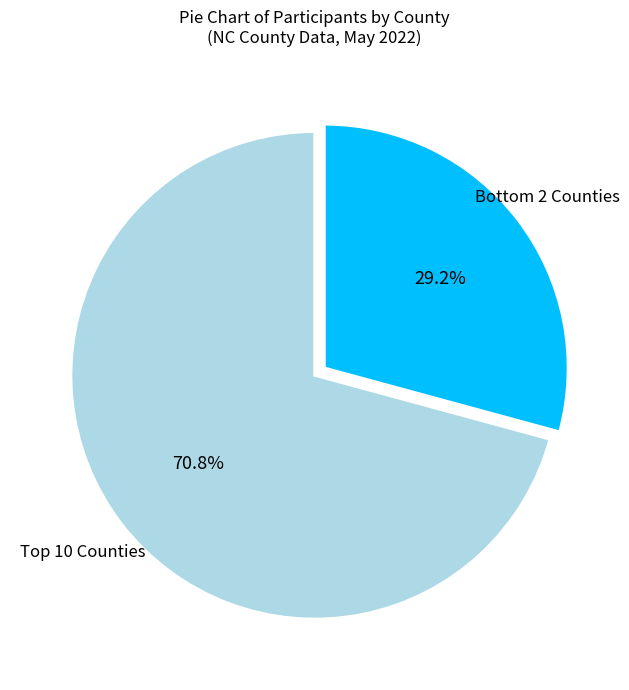

Rank the categories by value from highest to lowest.

Top 10 Counties, Bottom 2 Counties